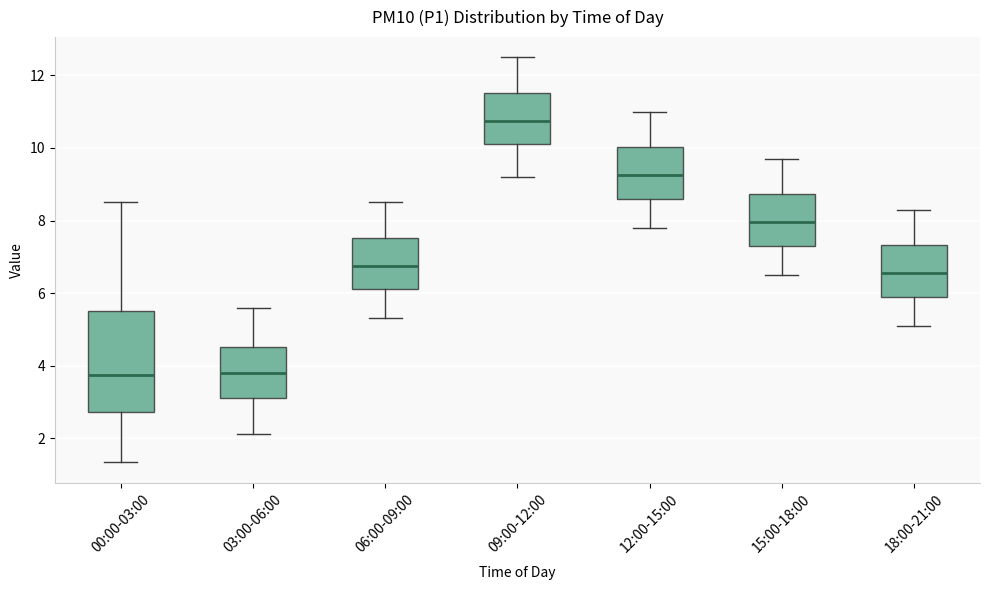

Comparing the boxes themselves (not the whiskers), which one is the tallest?

00:00-03:00